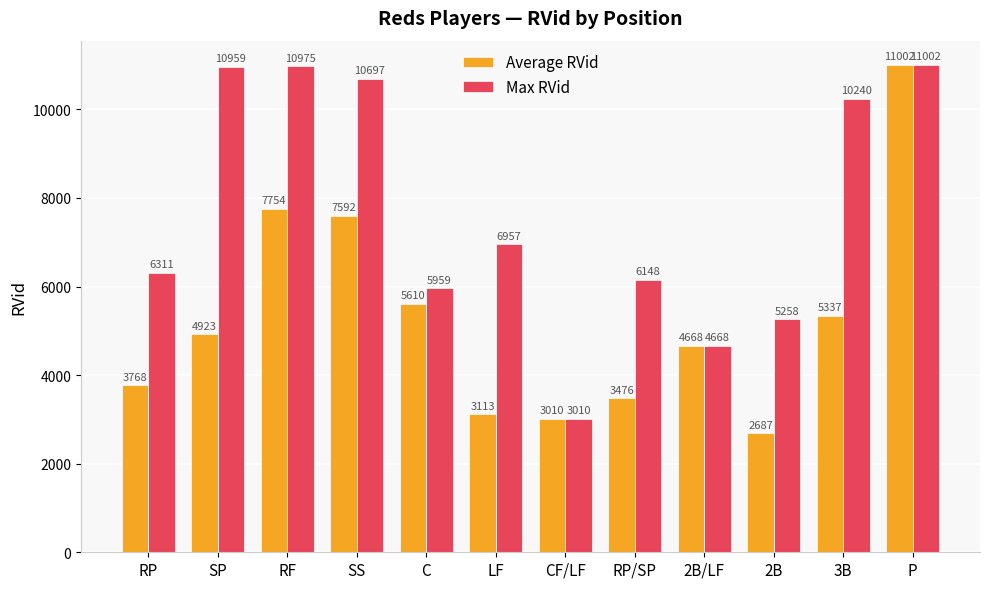

What is the difference between the Average RVid values at P and 2B/LF?

6334.0